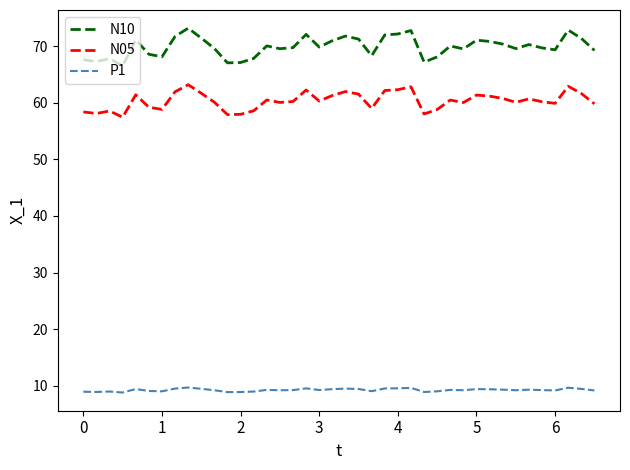

What is the difference between the maximum and minimum values in the N05 series?

5.7